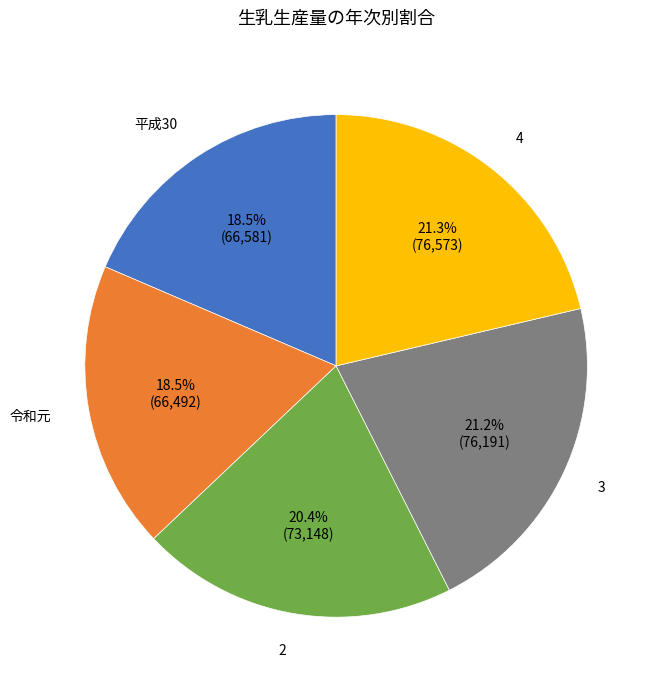

Does any single category account for the majority?

No